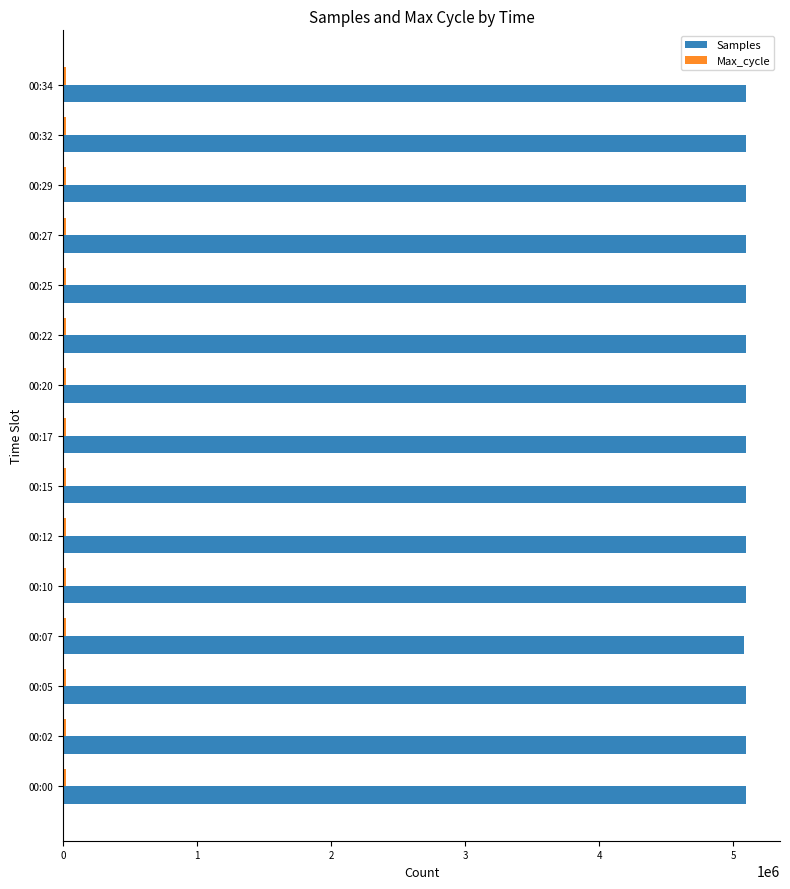

Which series has the largest total across all categories?

Samples